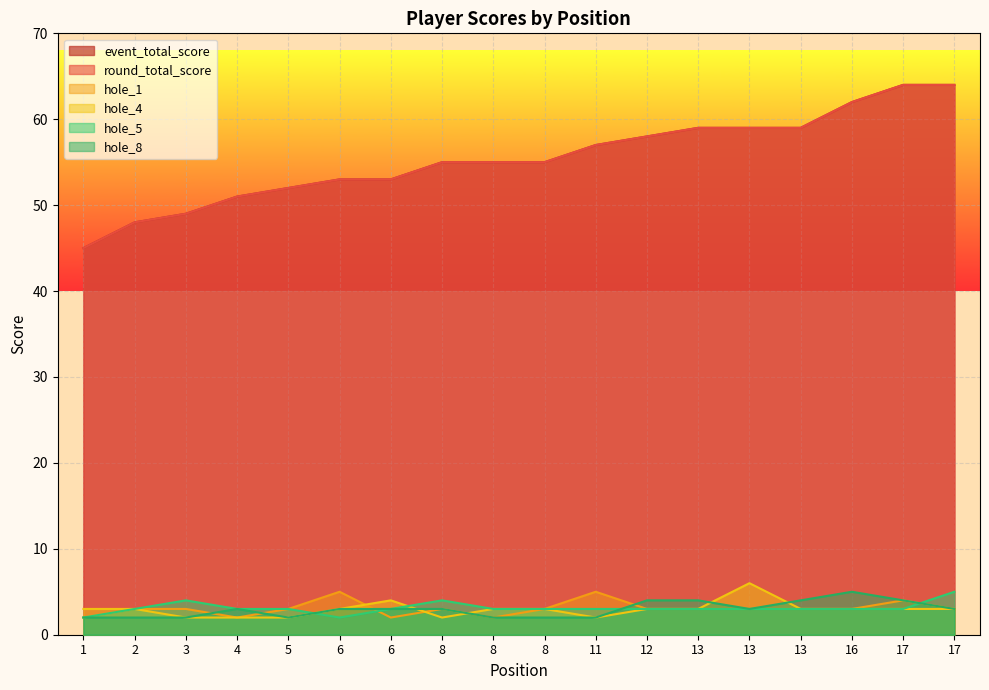

What value does the hole_8 series have at 13?

4